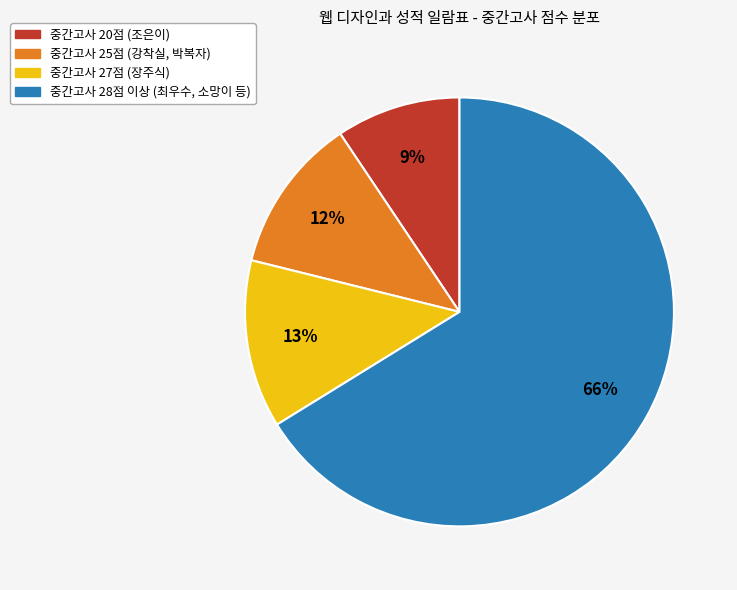

Is there a majority slice in this chart?

Yes